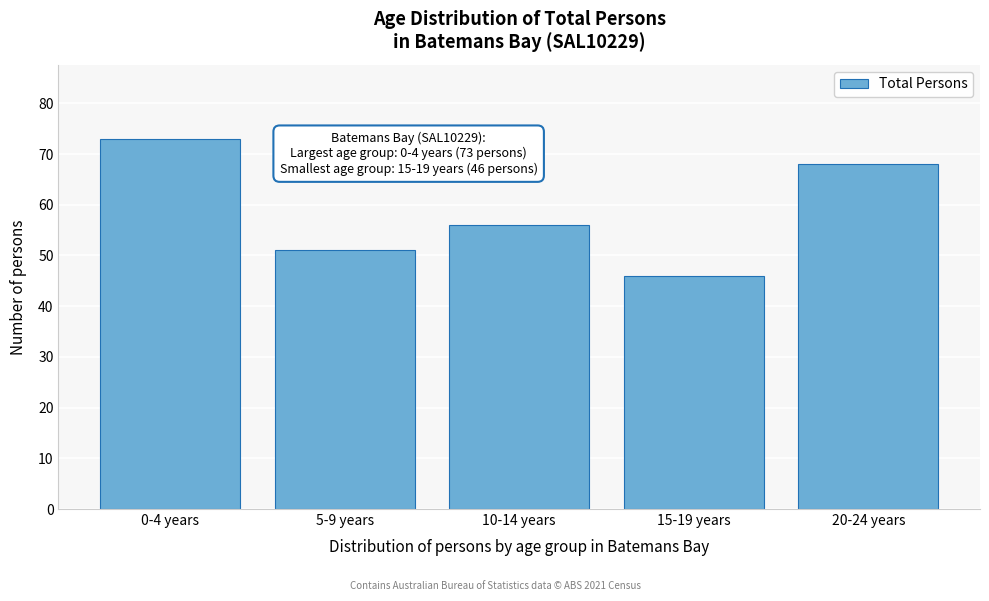

Reading left to right, what are all the values shown in this chart?

73	51	56	46	68